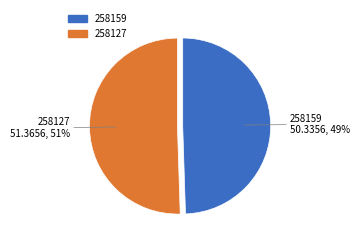

Rank the categories by value from lowest to highest.

258159, 258127